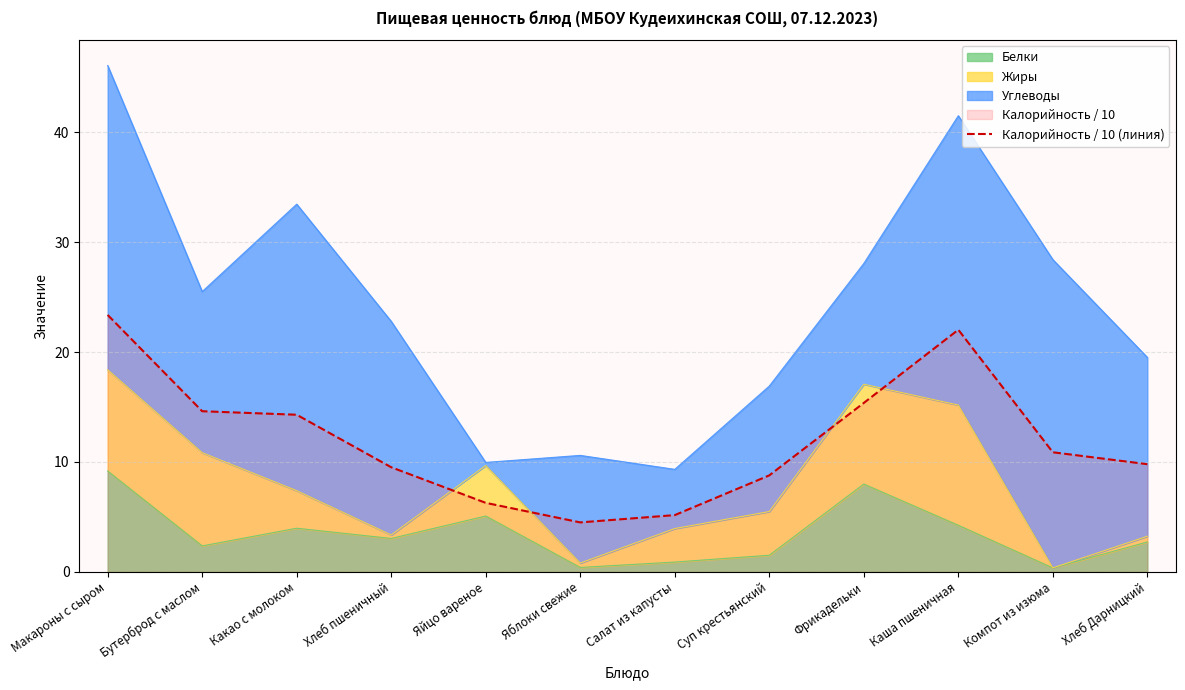

What is the ratio of the value at Фрикадельки to the value at Салат из капусты?

3.0